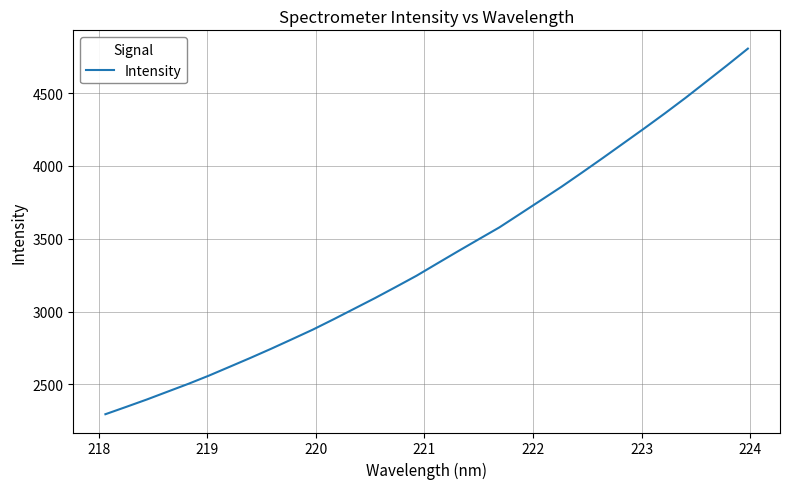

Is this an area chart (filled region under the line)?

No